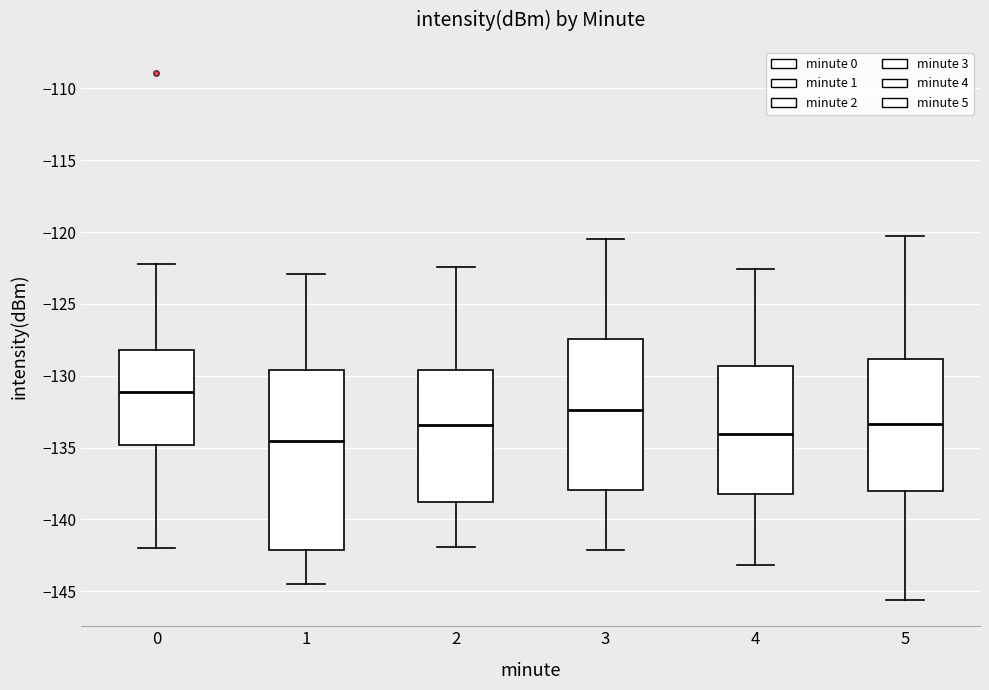

Which box has the lowest median line?

1